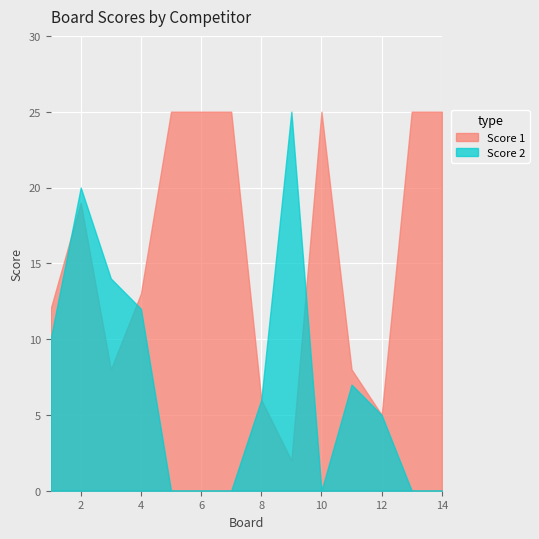

How many lines are shown in the chart?

2